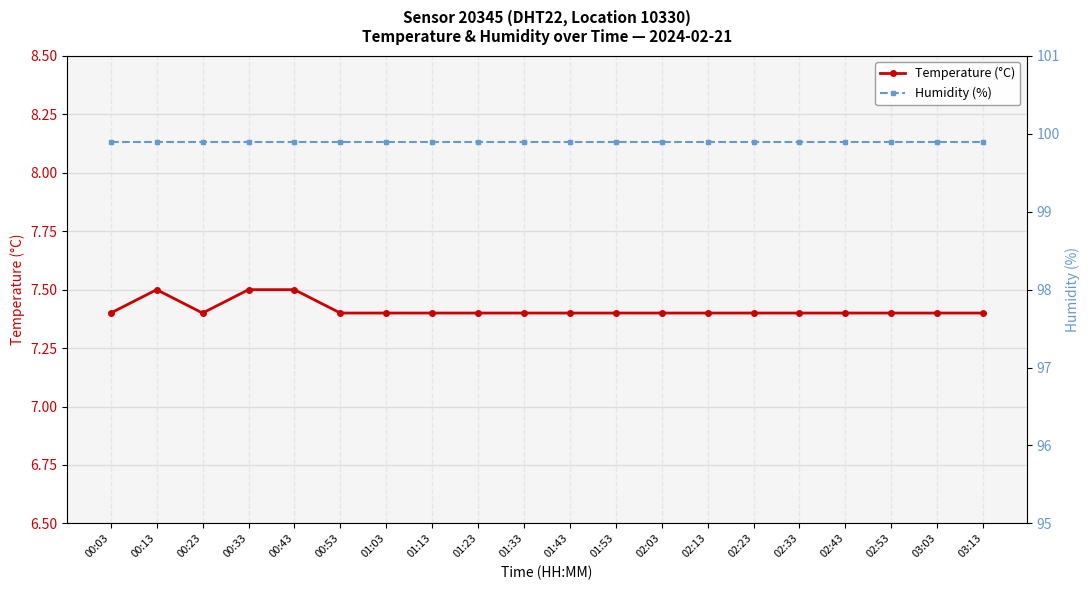

At 02:23, list the series in order from largest to smallest.

Humidity (%), Temperature (°C)